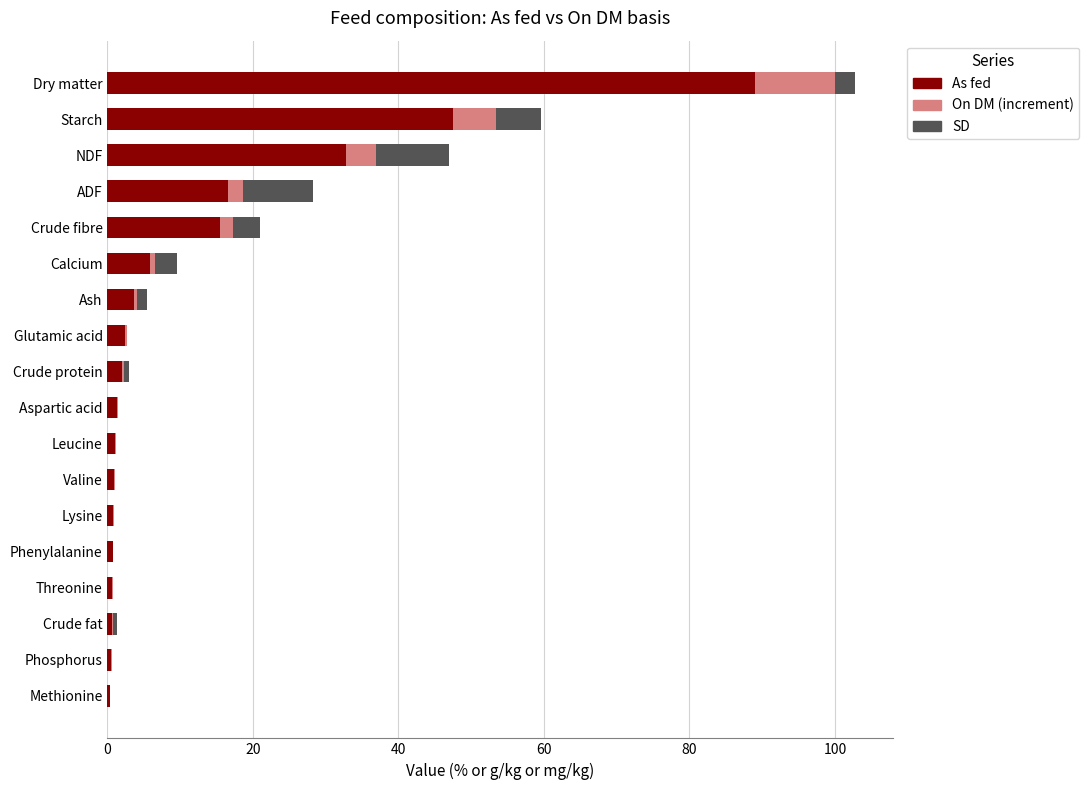

What is the total value across all series at NDF?

47.0